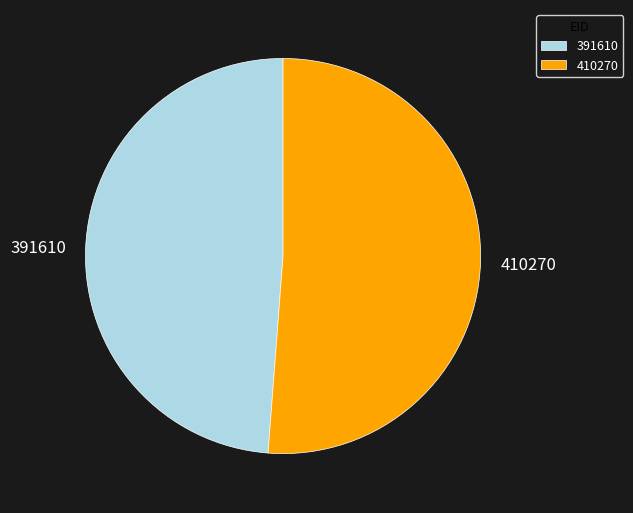

Which category has the smallest portion of the pie?

391610